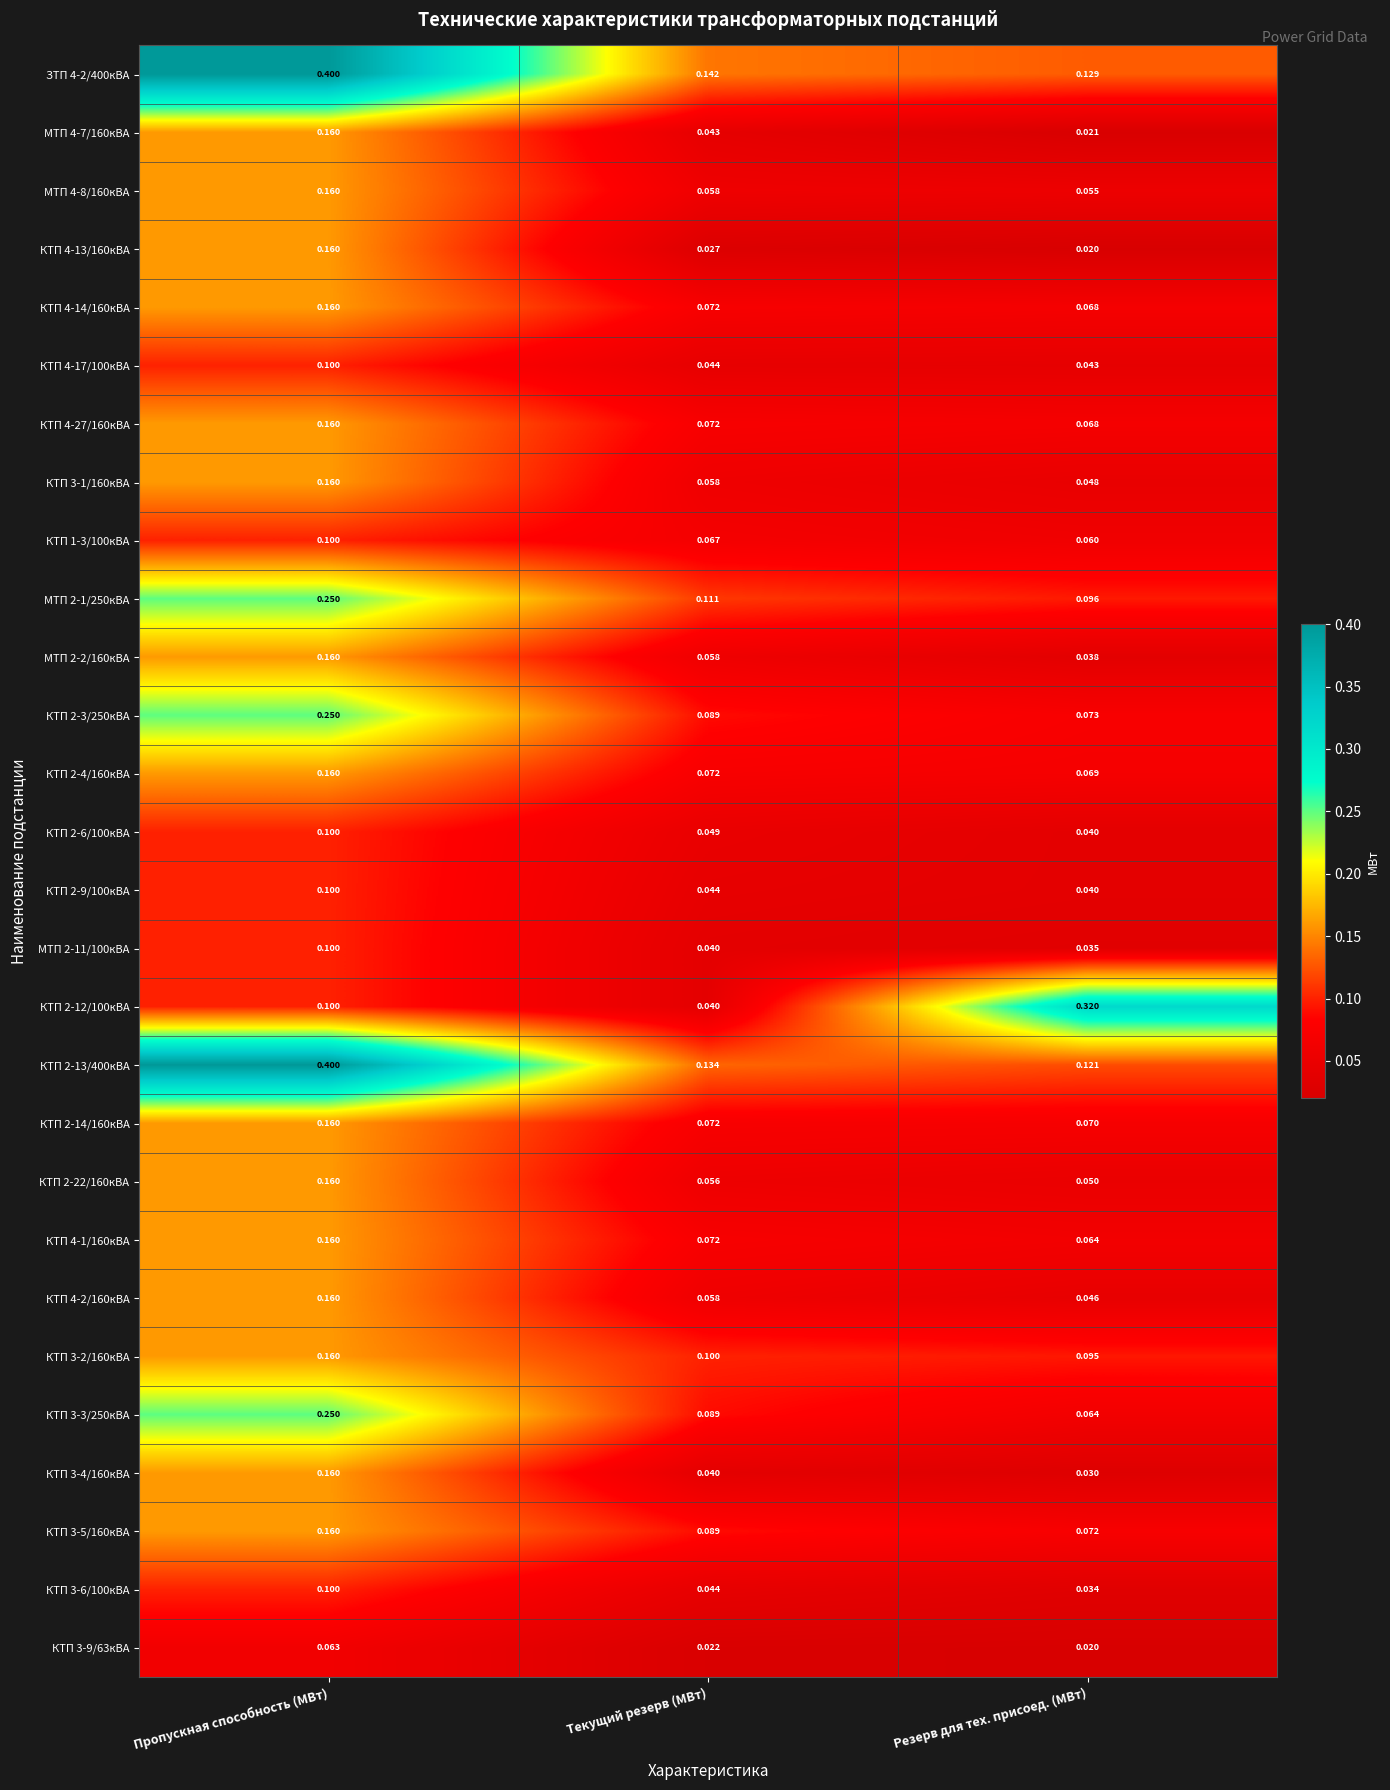

At which label is КТП 2-22/160кВА closest to 0?

Резерв для тех. присоед. (МВт)